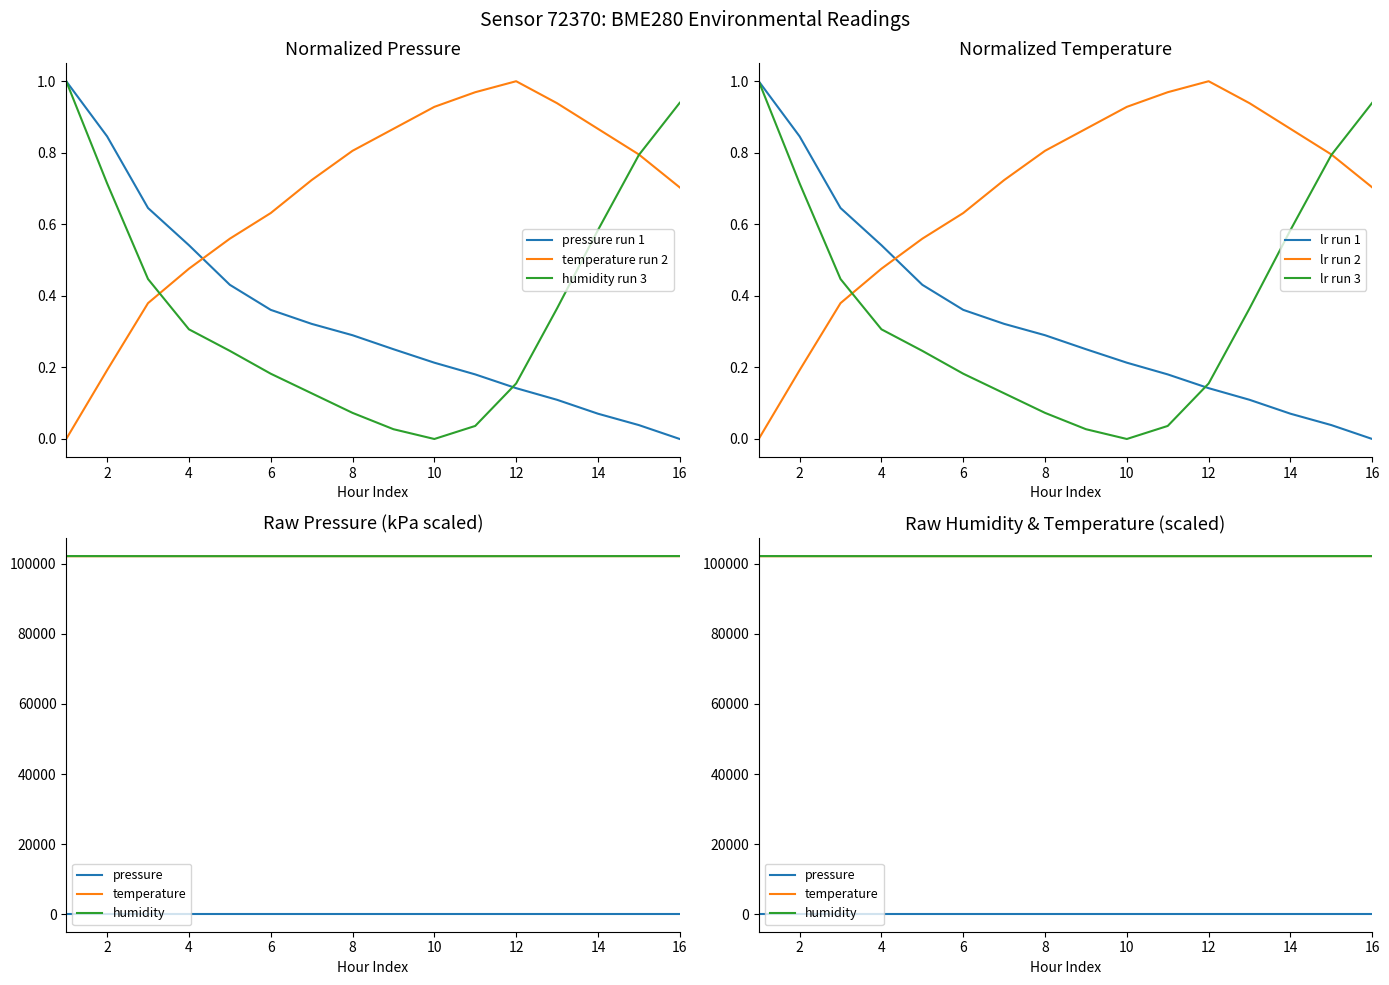

Which series ends up on top after the final intersection of pressure run 1 and temperature run 2?

temperature run 2